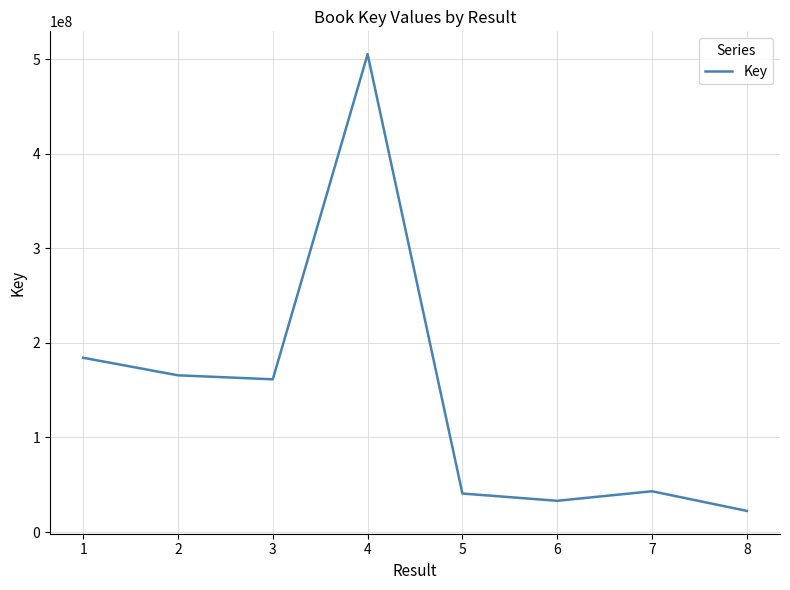

What is the minimum value shown in the chart?

22366982